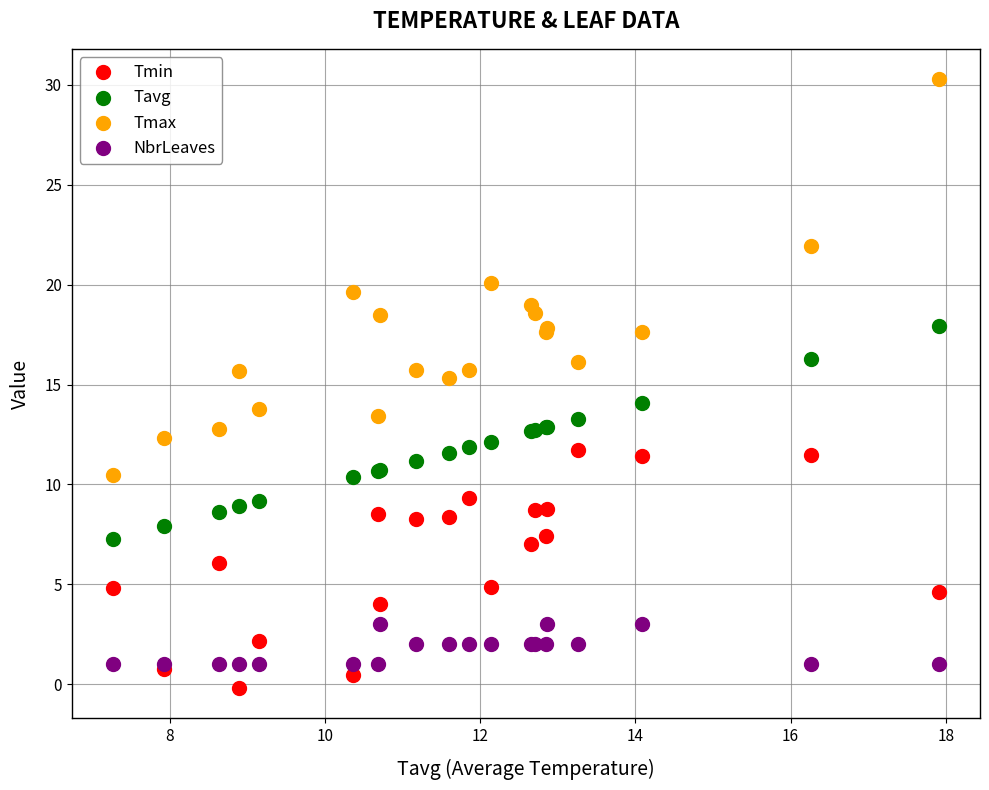

Across all series, what Y value is closest to 15?

15.3